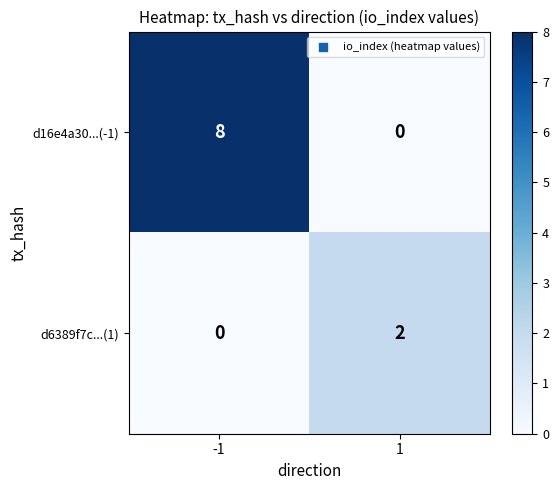

At how many categories does at least one series exceed 1?

2